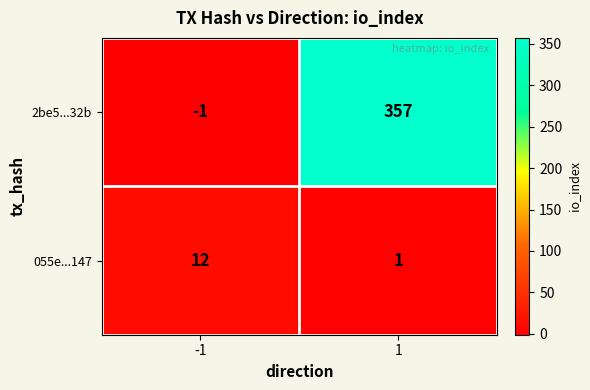

What is the sum of the 055e...147 values at 1 and -1?

13